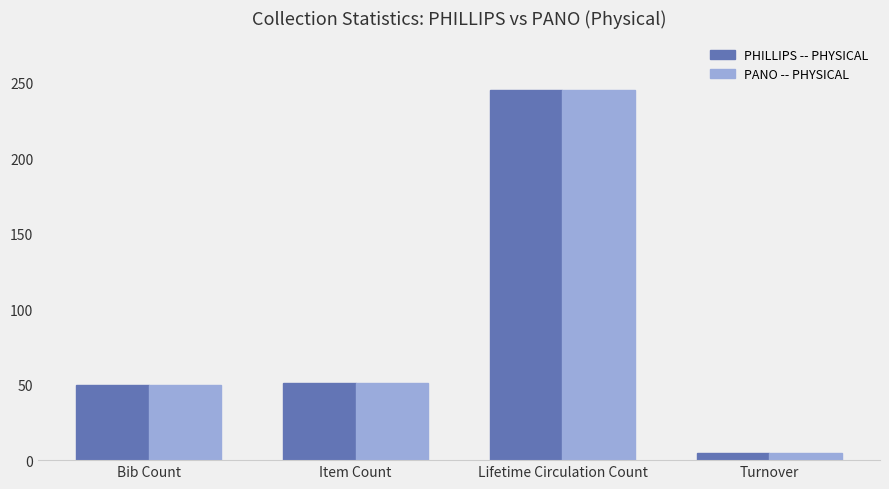

At which category is the sum across all series the highest?

Lifetime Circulation Count